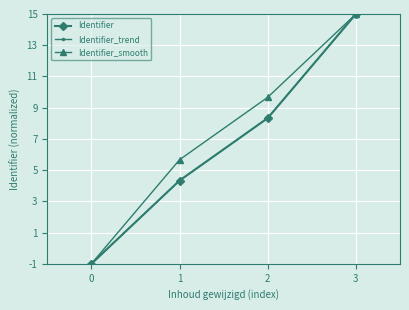

Is this an area chart (filled region under the line)?

No